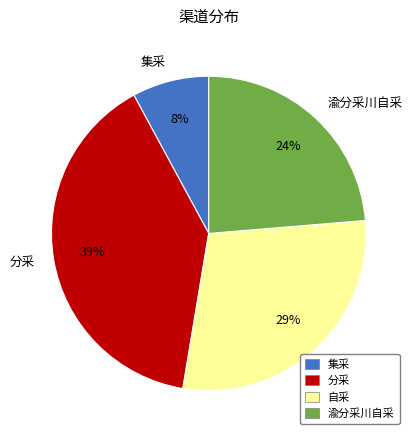

The 集采 slice represents 16% of the pie. True or false?

False